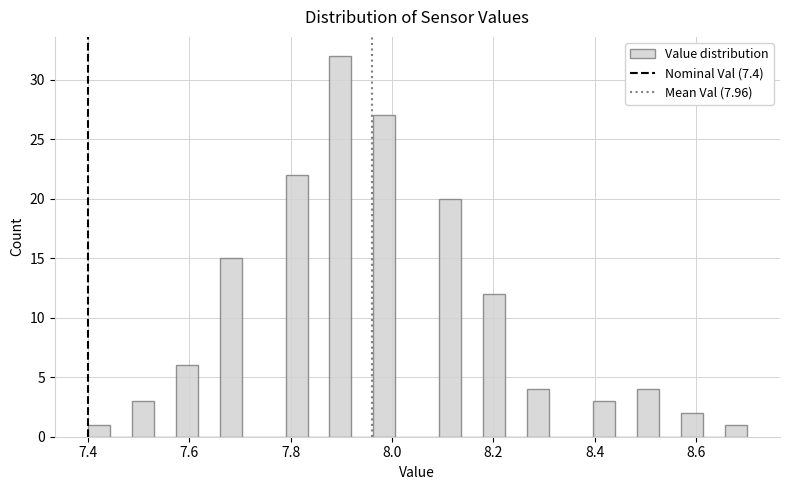

Around what value on the x-axis is the tallest bar? Give the approximate position of its centre, as read against the axis.

7.90